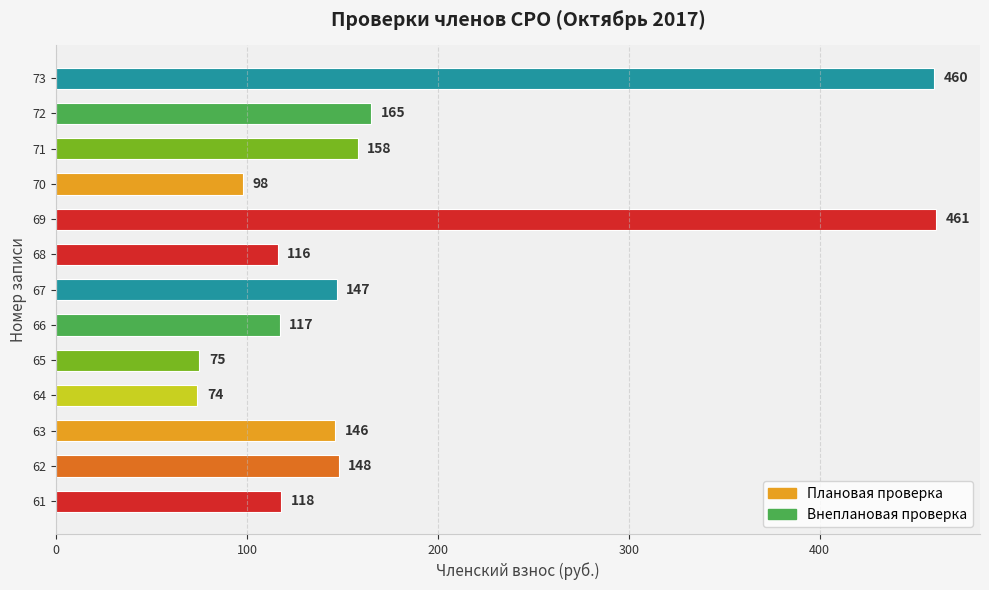

What is the average value of the col_0 (Номер) series?

67